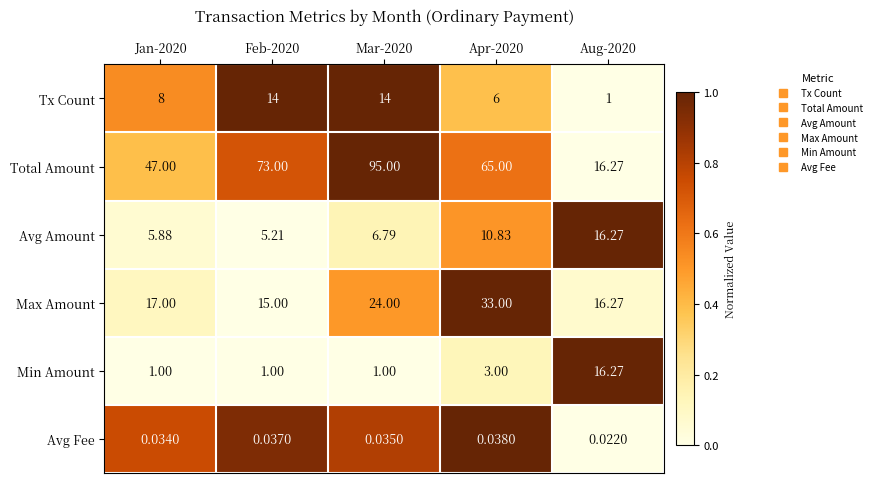

Is the value of Tx Count at Apr-2020 greater than the value of Max Amount at Aug-2020?

No